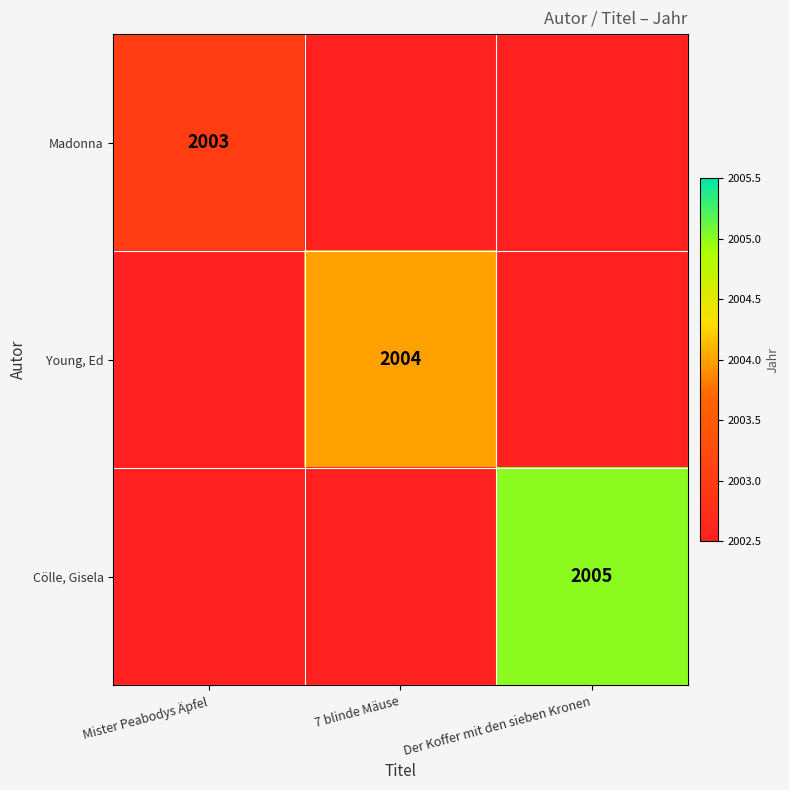

At which category does the chart reach its minimum across all series?

Mister Peabodys Äpfel